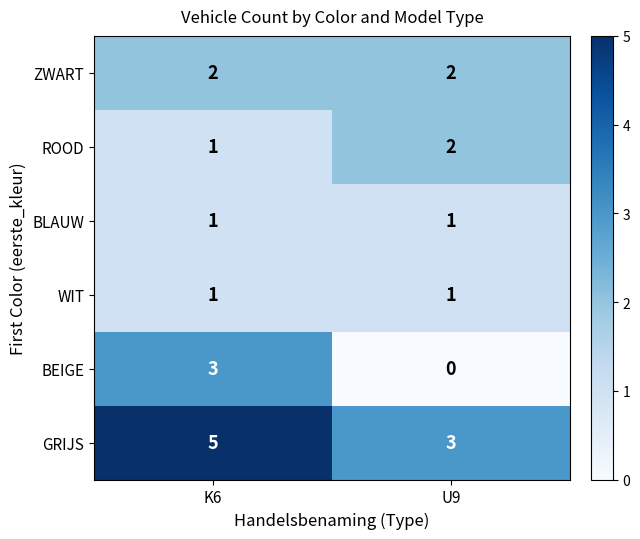

Between K6 and U9, which series saw the biggest shift?

BEIGE